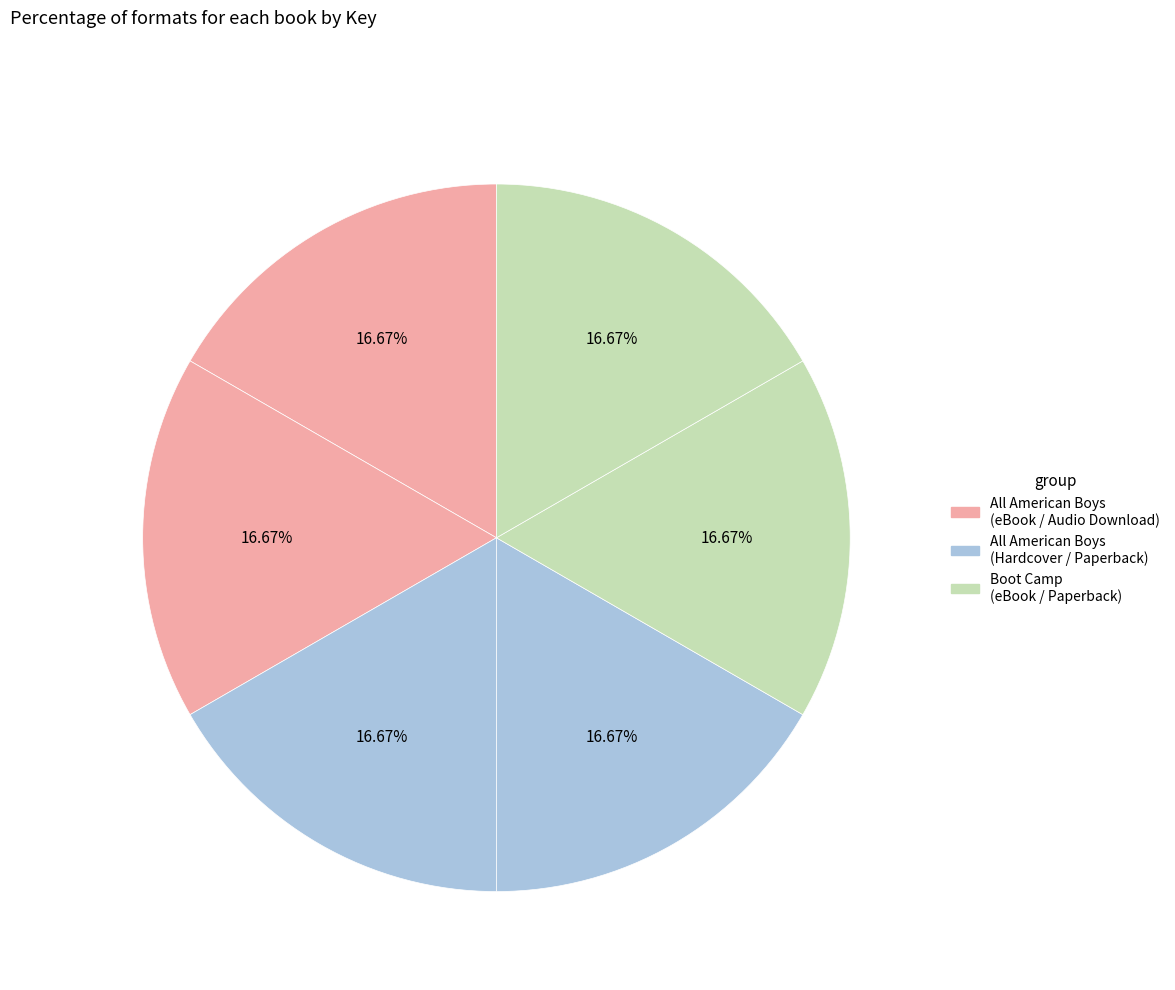

Rank the categories by value from lowest to highest.

eBook (Boot Camp), Trade Paperback (Boot Camp), eBook (All American Boys), Audio Download (All American Boys), Hardcover (All American Boys), Trade Paperback (All American Boys)